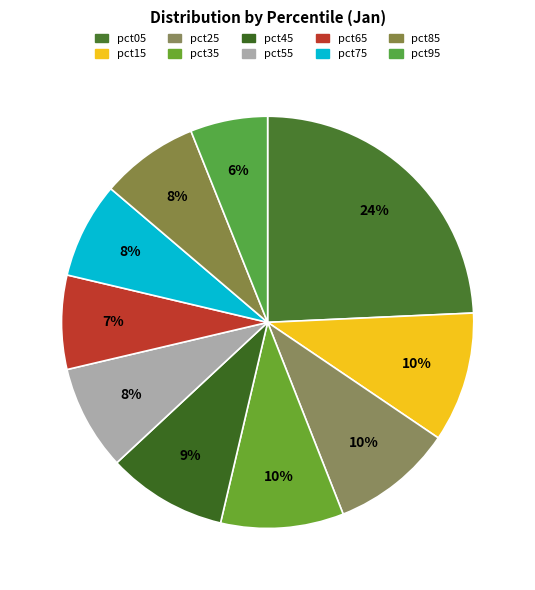

Which slice is the smallest?

pct95